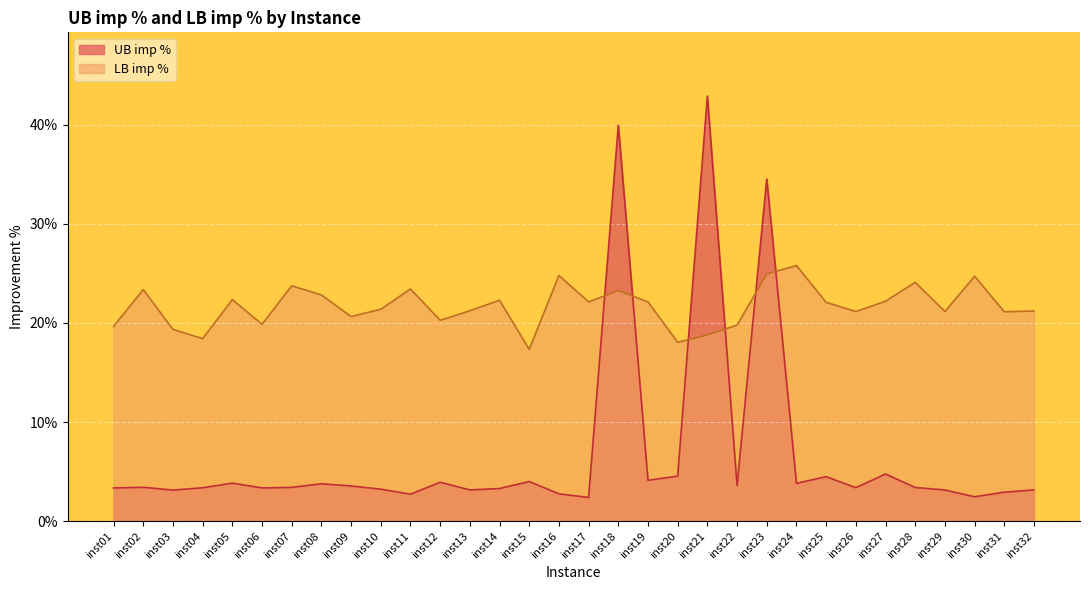

True or false: UB imp % has more than 0 interior local peaks.

True